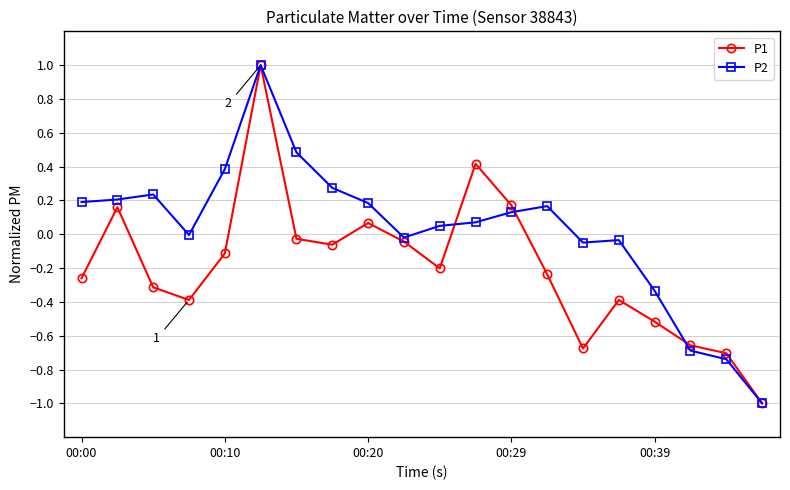

True or false: P2 and P1 intersect in this chart.

True